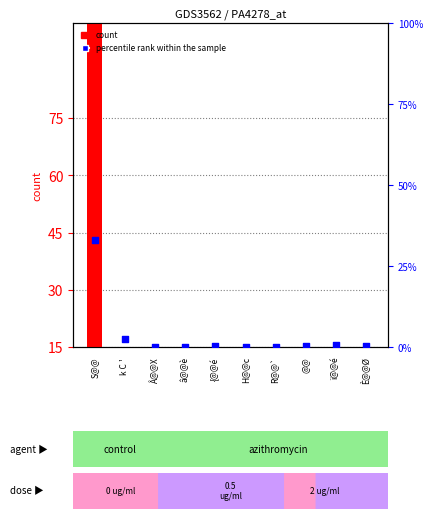

Which series reaches the maximum Y coordinate?

count